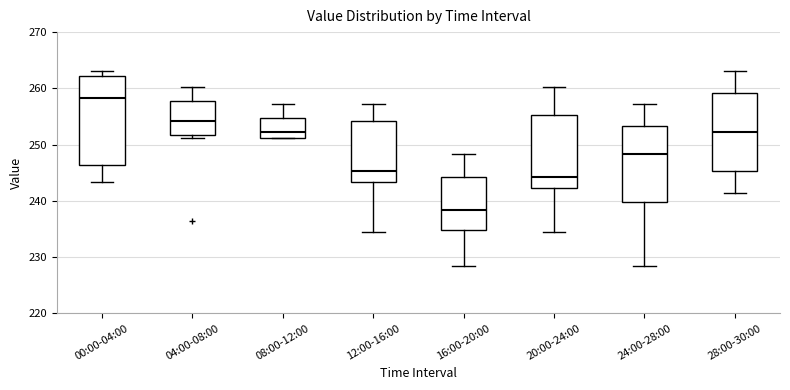

Reading left to right, transcribe this box plot: for each box, give where its median line is, the range the box spans, and where its two whiskers end, as read against the y-axis. The values are not printed on the chart, so give them approximately, as read against the axis.

00:00-04:00: median 258, box 246 to 262, whiskers 243 to 263
04:00-08:00: median 254, box 252 to 258, whiskers 251 to 260
08:00-12:00: median 252, box 251 to 255, whiskers 251 to 257
12:00-16:00: median 245, box 243 to 254, whiskers 234 to 257
16:00-20:00: median 238, box 235 to 244, whiskers 228 to 248
20:00-24:00: median 244, box 242 to 255, whiskers 234 to 260
24:00-28:00: median 248, box 240 to 253, whiskers 228 to 257
28:00-30:00: median 252, box 245 to 259, whiskers 241 to 263